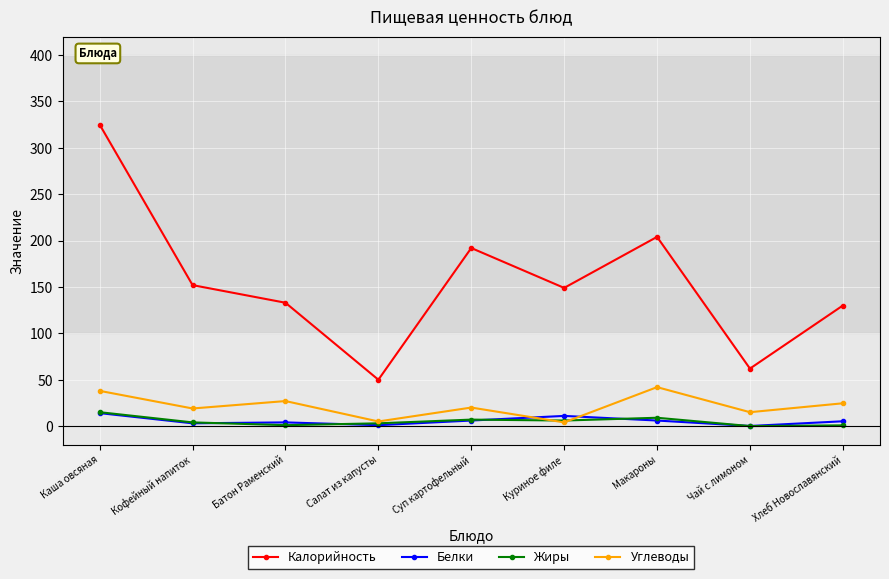

Which series has the largest range (max minus min)?

Калорийность